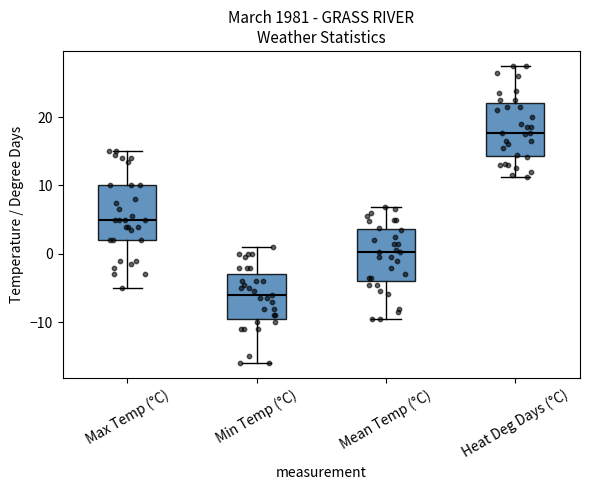

Which box's median line is the highest?

Heat Deg Days (°C)